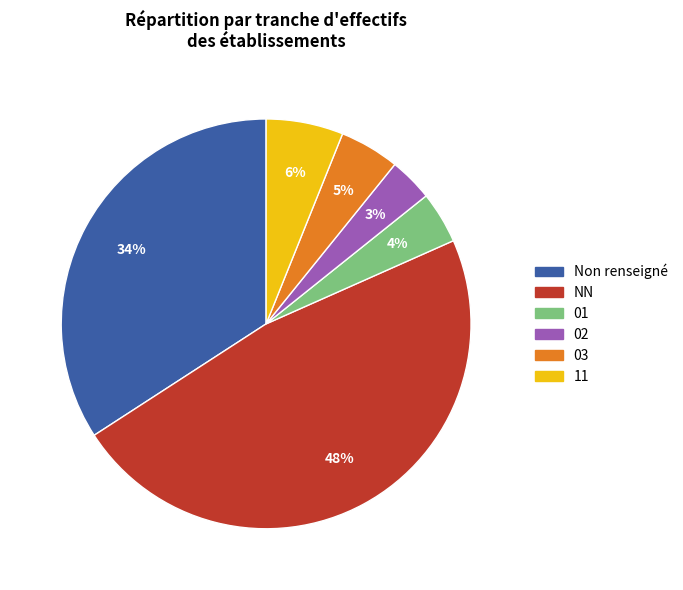

To the nearest percent, what is the average slice percentage?

17%